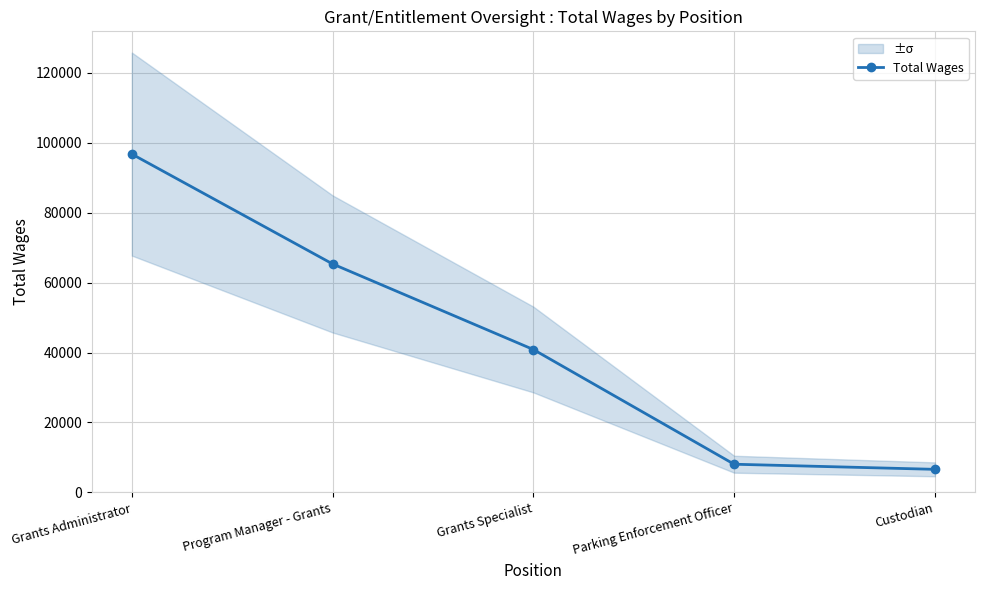

The chart shows a value of 11540 at Parking Enforcement Officer. True or false?

False